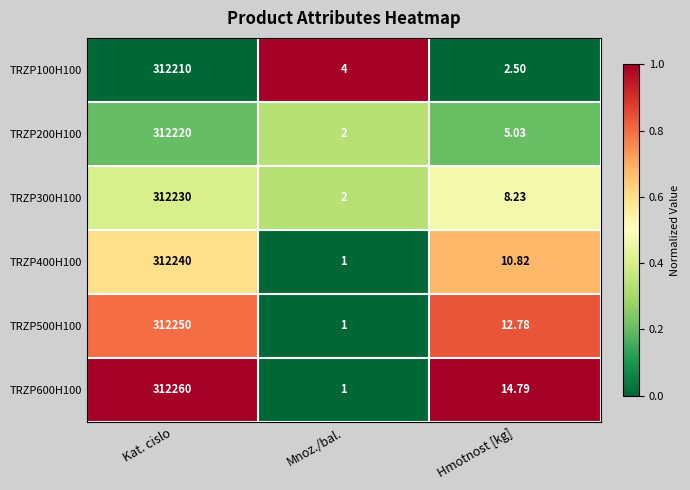

Is the value of TRZP100H100 at Hmotnost [kg] greater than the value of TRZP300H100 at Hmotnost [kg]?

No